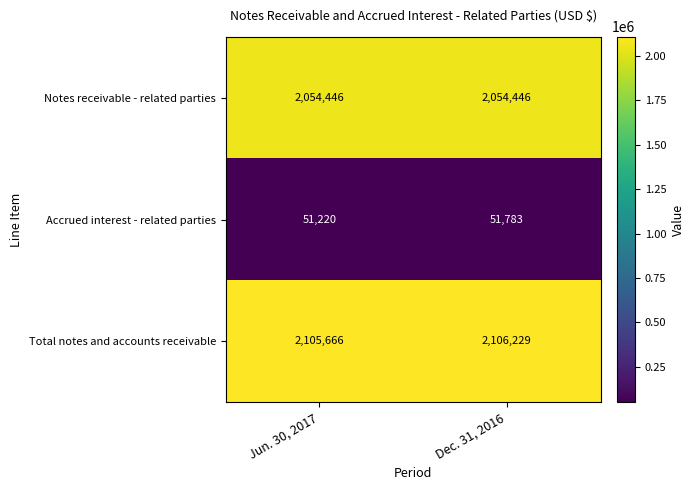

Reading right to left, transcribe all the data shown in this chart.

Notes receivable - related parties: Dec. 31, 2016=2054446	Jun. 30, 2017=2054446
Accrued interest - related parties: Dec. 31, 2016=51783	Jun. 30, 2017=51220
Total notes and accounts receivable: Dec. 31, 2016=2106229	Jun. 30, 2017=2105666